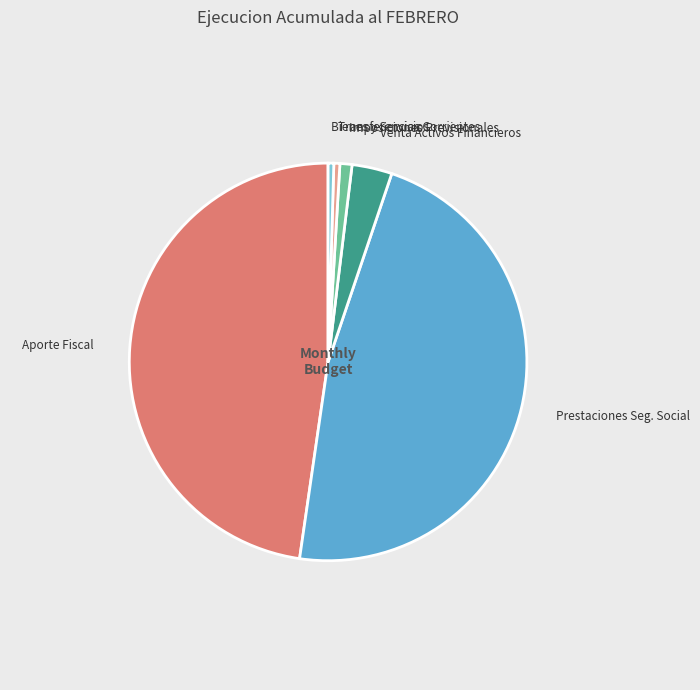

Is the sum of VENTA DE ACTIVOS FINANCIEROS and TRANSFERENCIAS CORRIENTES greater than half?

No